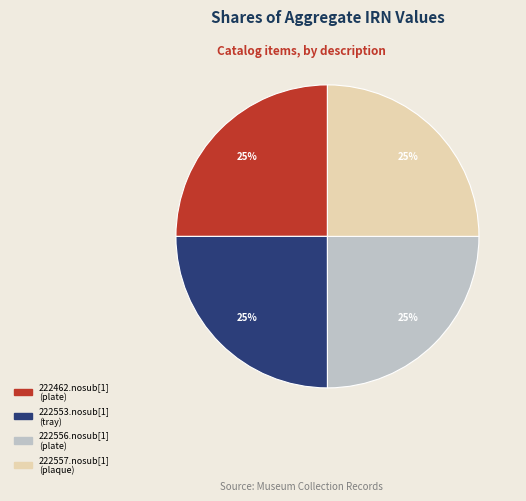

To the nearest percent, what percentage of the pie is 222553.nosub[1]?

25%